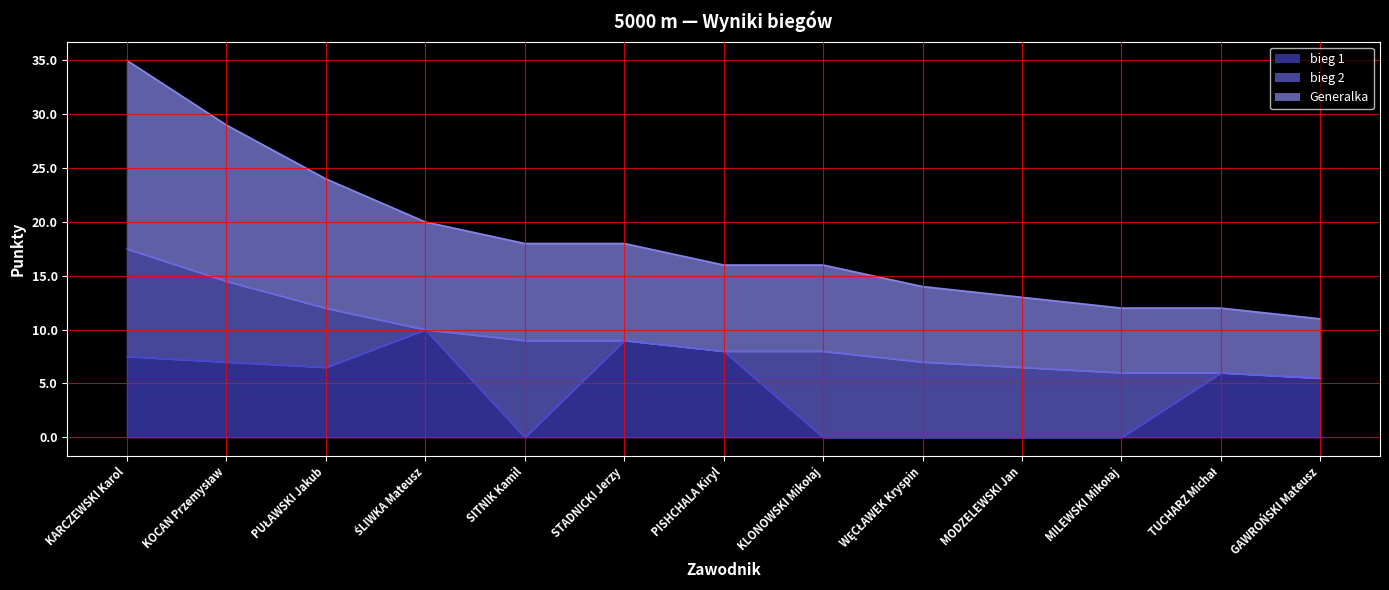

At which category is the sum across all series the highest?

KARCZEWSKI Karol